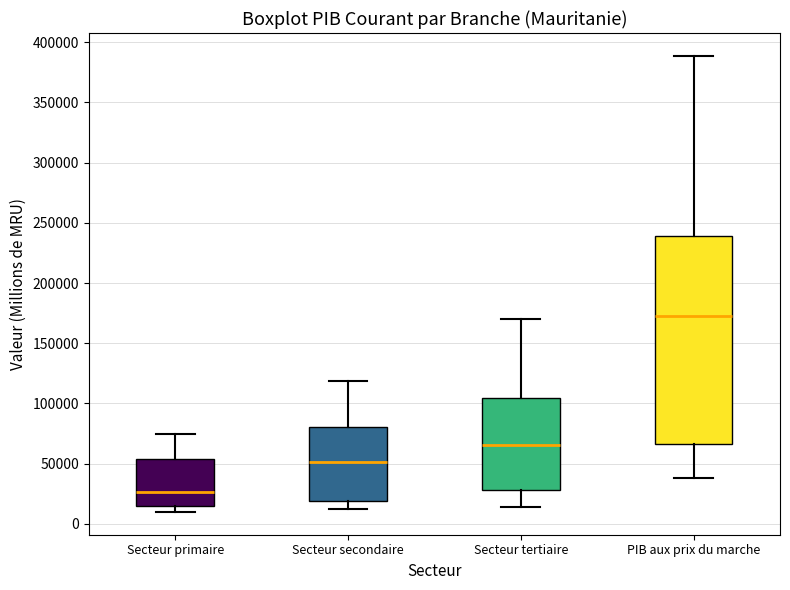

Which box has the lowest median line?

Secteur primaire